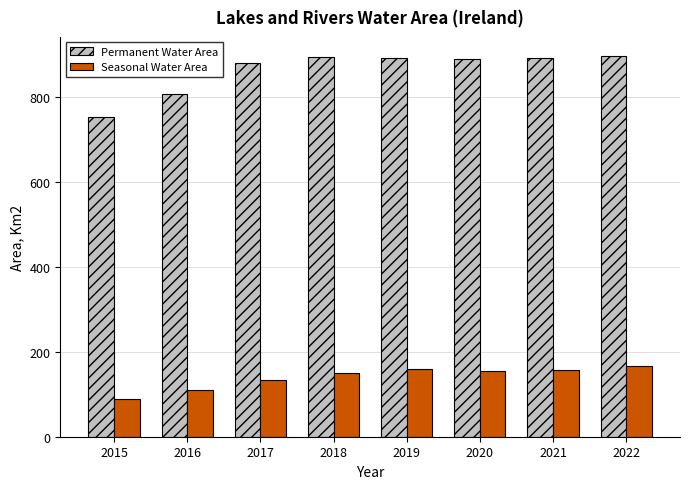

How many categories are shown in the chart?

8